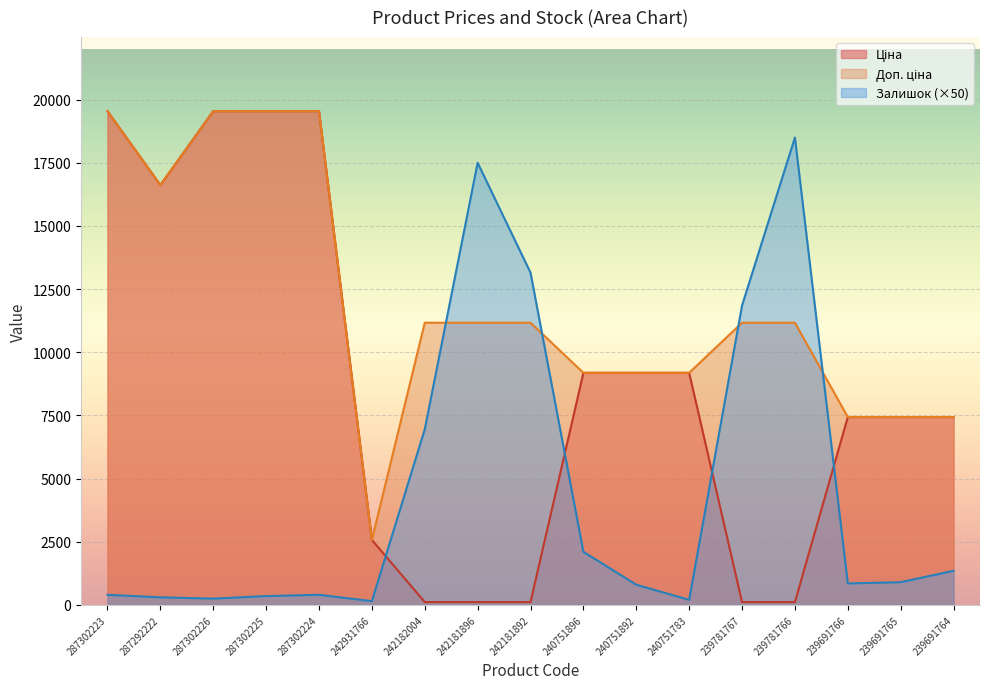

What is the difference between the highest and lowest values at 239691764?

6086.2